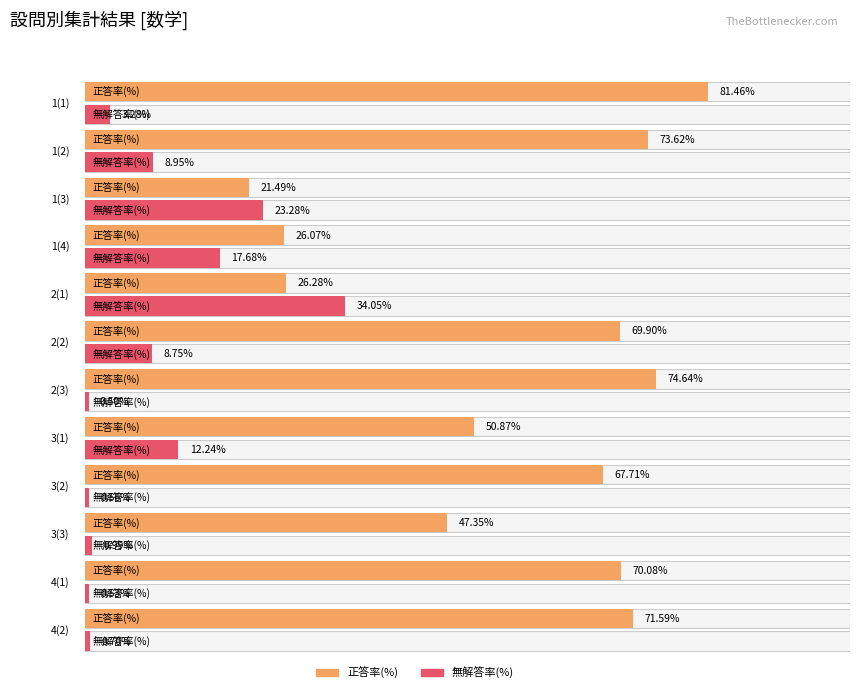

Which has a higher value, 3(2) or 1(1)?

1(1)